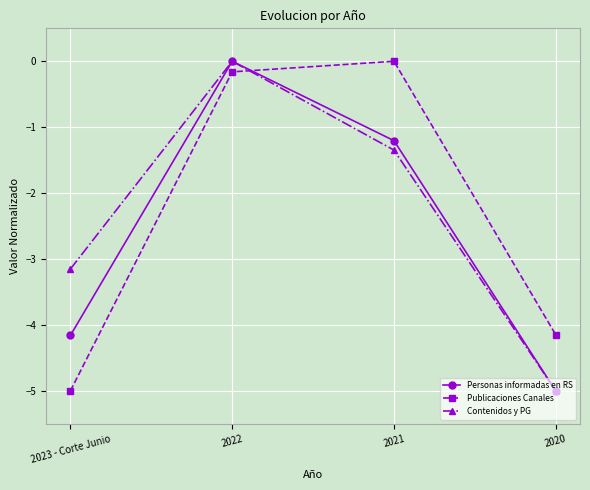

Which category has the highest value in the Personas informadas en RS series?

2022